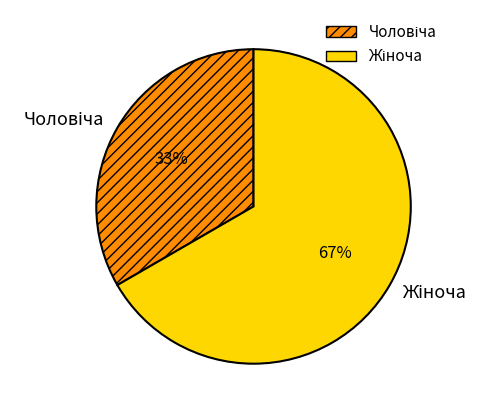

To the nearest percent, what is the average slice percentage?

50%